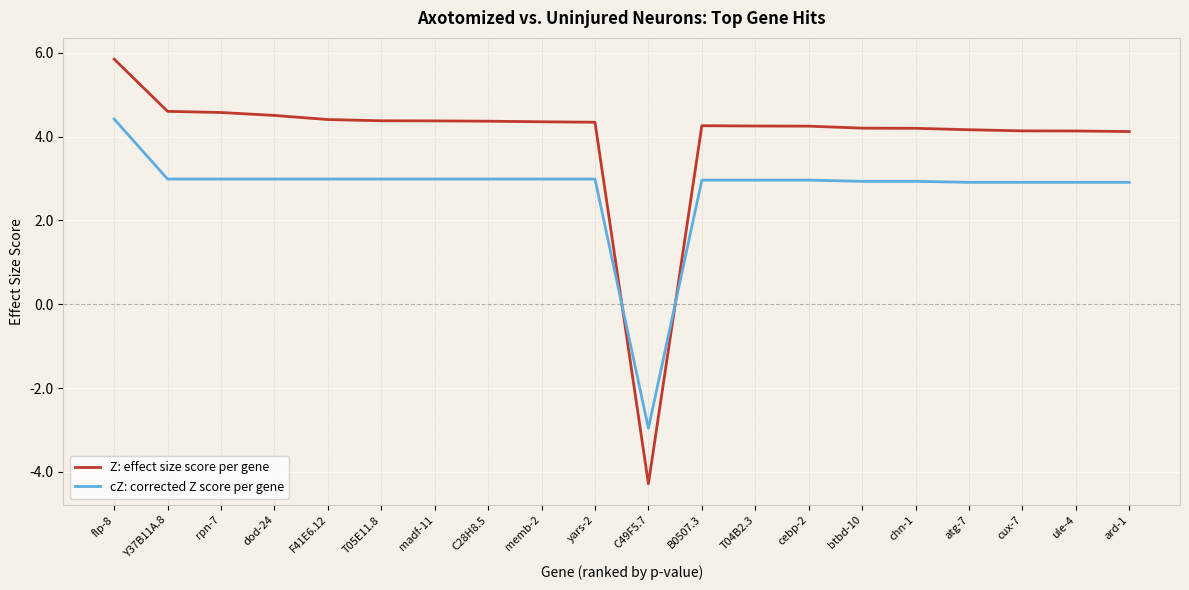

At which category is the sum across all series the highest?

flp-8